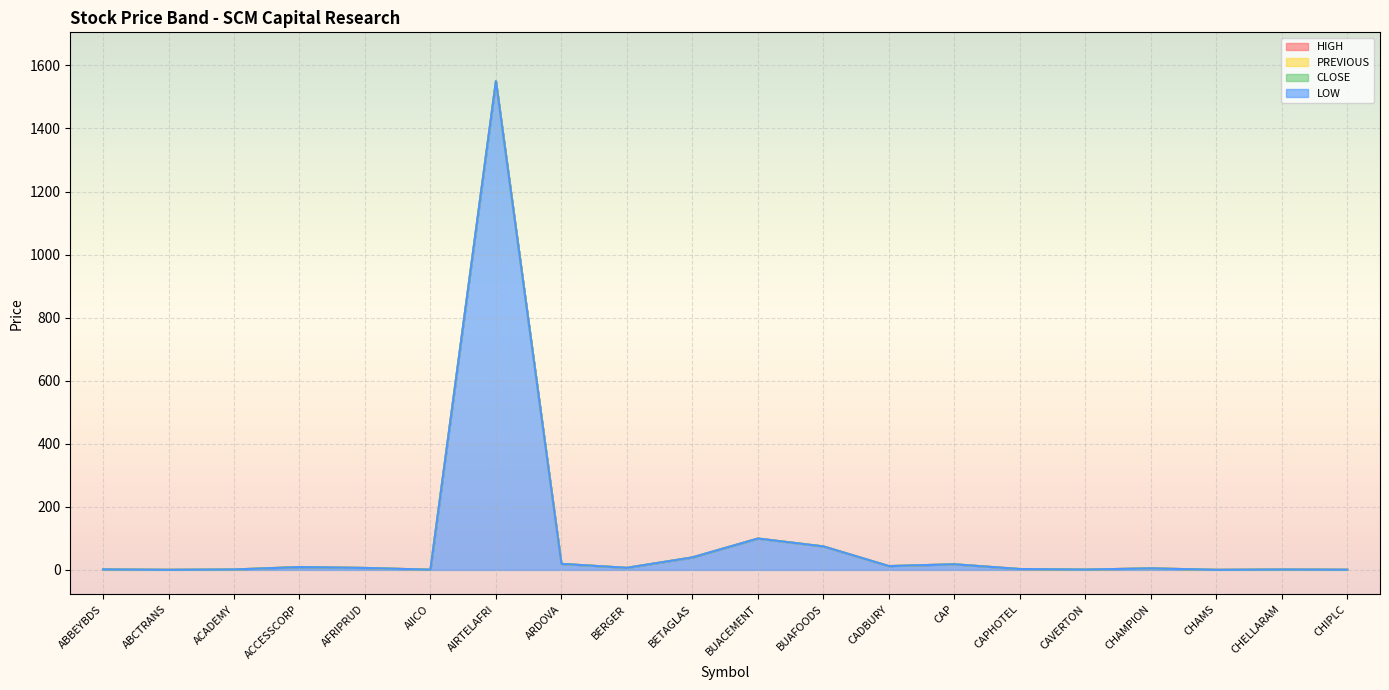

How many values in the PREVIOUS series exceed 6?

10